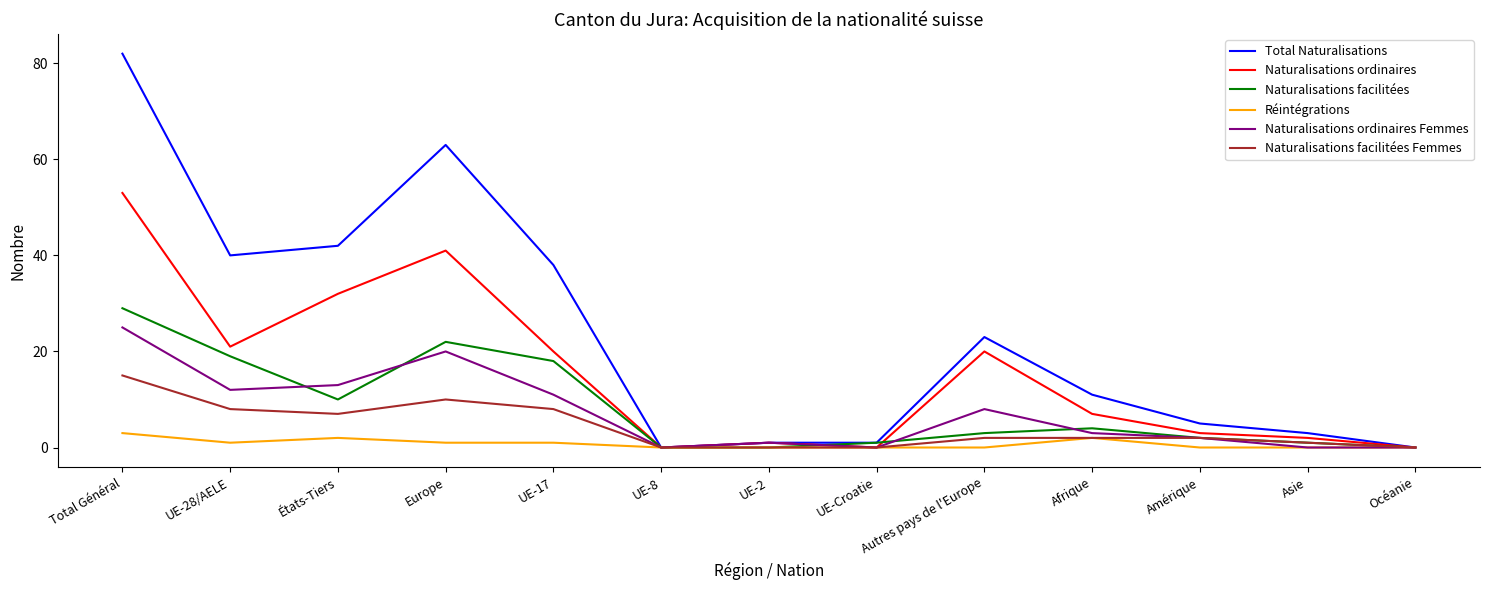

Which series has the largest total across all categories?

Total Naturalisations